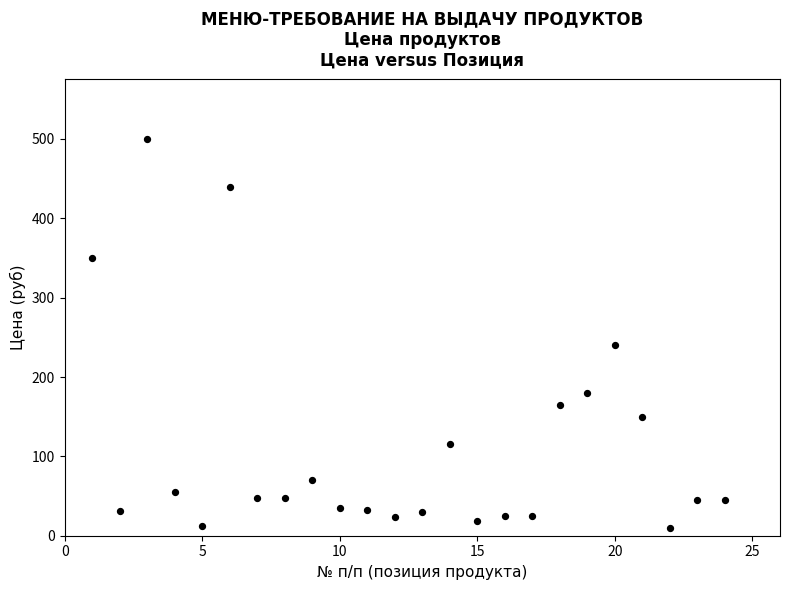

What is the range of X values (max minus min)?

23.0